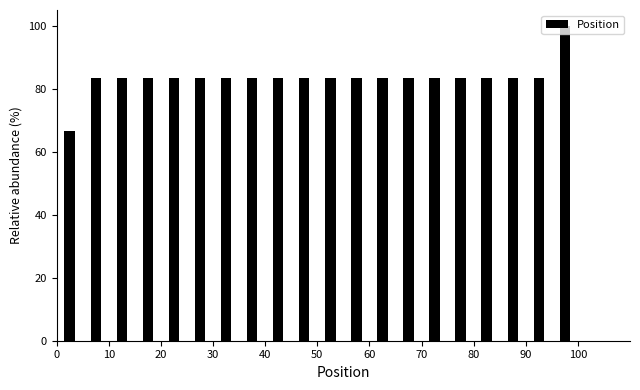

Reading left to right, list every bar in this chart as the range it spans on the x-axis followed by its height. The values are not printed on the chart, so give them approximately, as read against the axis.

0 to 5: 66
5 to 10: 84
10 to 15: 84
15 to 20: 84
20 to 25: 84
25 to 30: 84
30 to 35: 84
35 to 40: 84
40 to 45: 84
45 to 50: 84
50 to 55: 84
55 to 60: 84
60 to 65: 84
65 to 70: 84
70 to 75: 84
75 to 80: 84
80 to 85: 84
85 to 90: 84
90 to 95: 84
95 to 100: 100